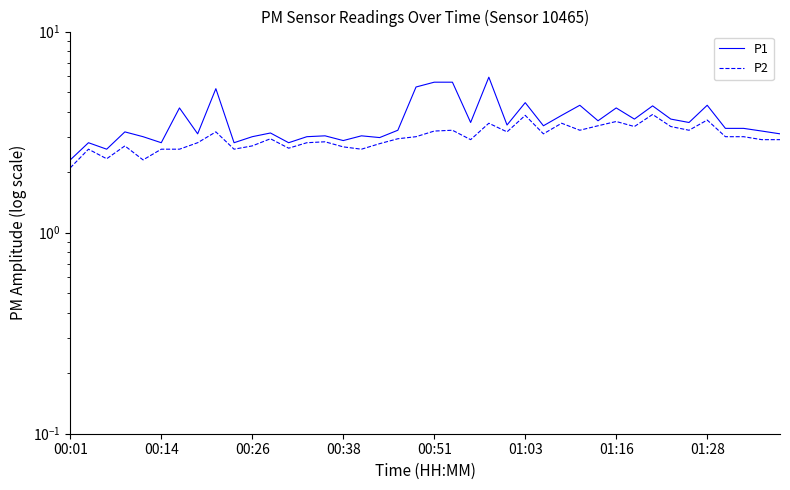

True or false: P2 and P1 intersect in this chart.

False